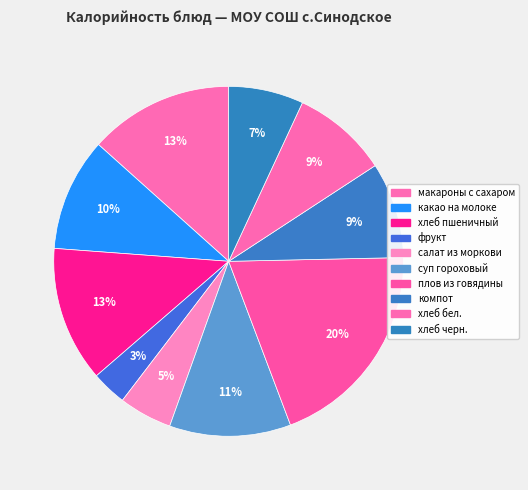

How many segments does this pie chart have?

10